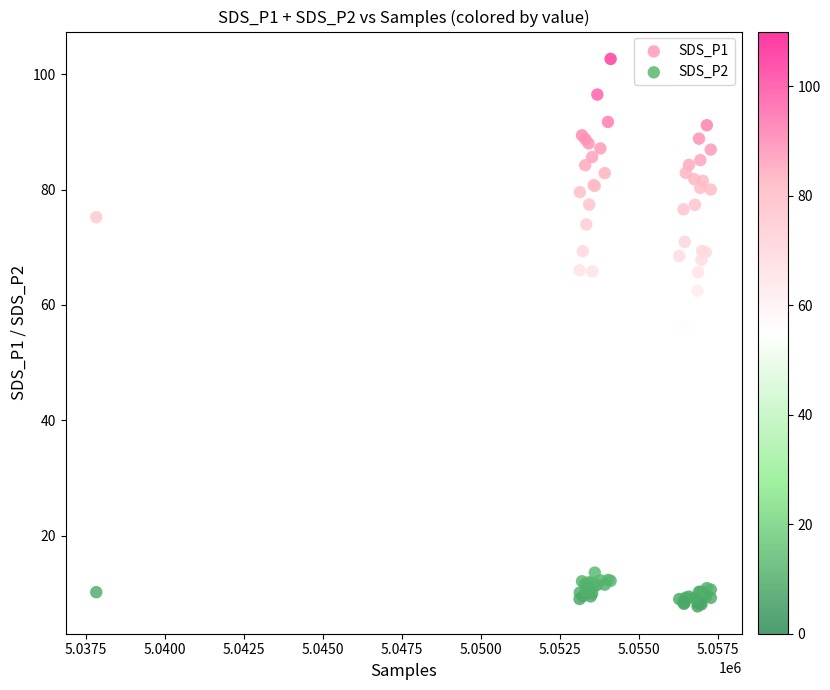

Which series reaches the maximum Y coordinate?

SDS_P1